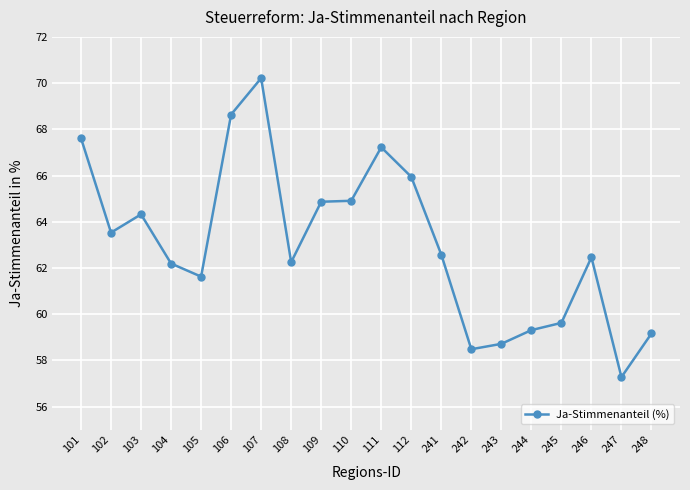

What is the ratio of the value at 106 to the value at 102?

1.1